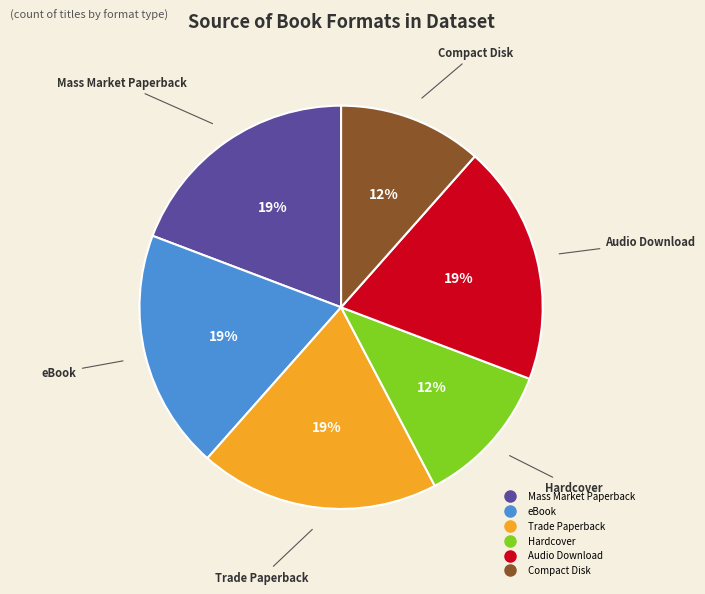

Approximately how many times larger is the value at Audio Download compared to Trade Paperback?

1.0